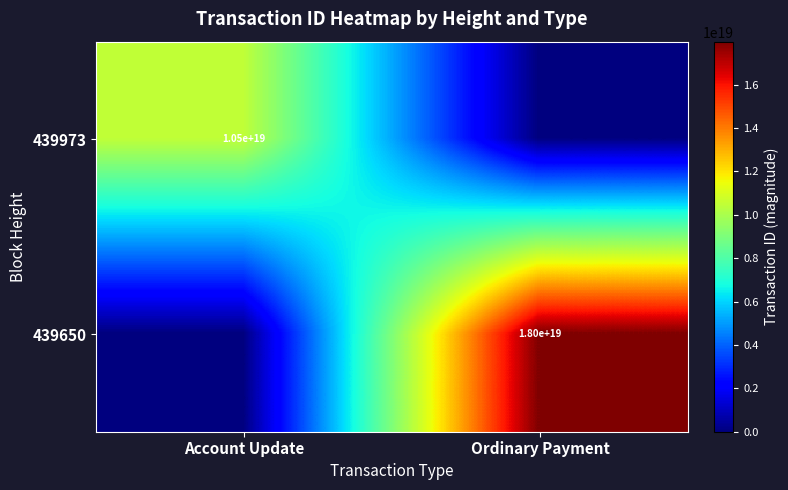

Is the value of 439973 at Account Update greater than the value of 439650 at Ordinary Payment?

No